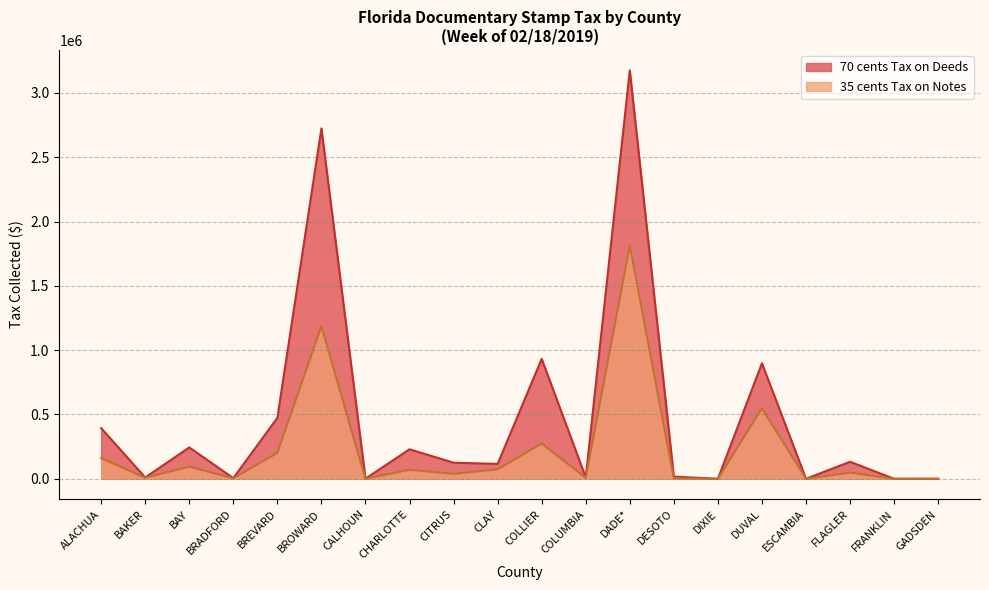

True or false: 70 cents Tax on Deeds has more than 0 points higher than both neighbors.

True